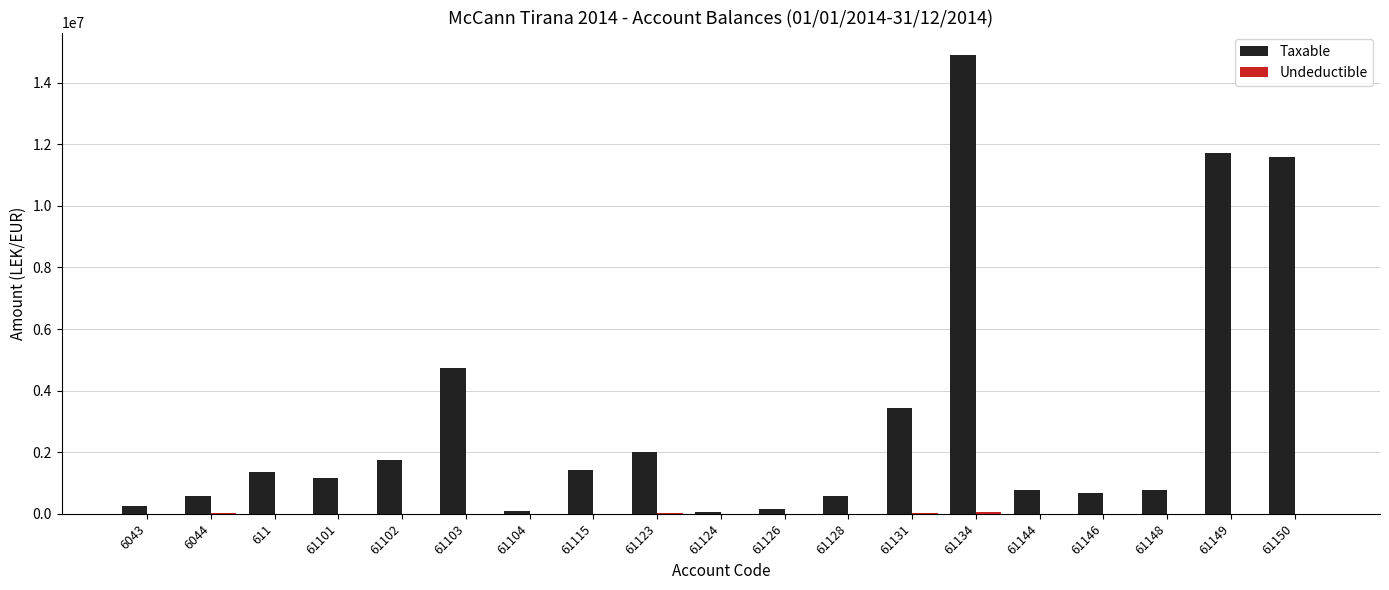

Which series has the largest range (max minus min)?

Taxable